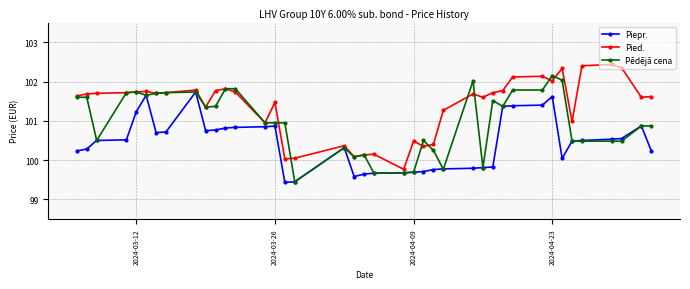

True or false: Pēdējā cena has a value of 99.7 at 2024-04-09.

True